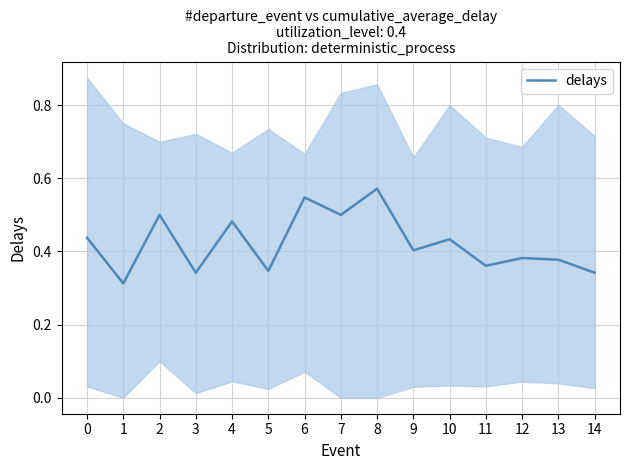

True or false: the data shows 0.5 at 4.

True